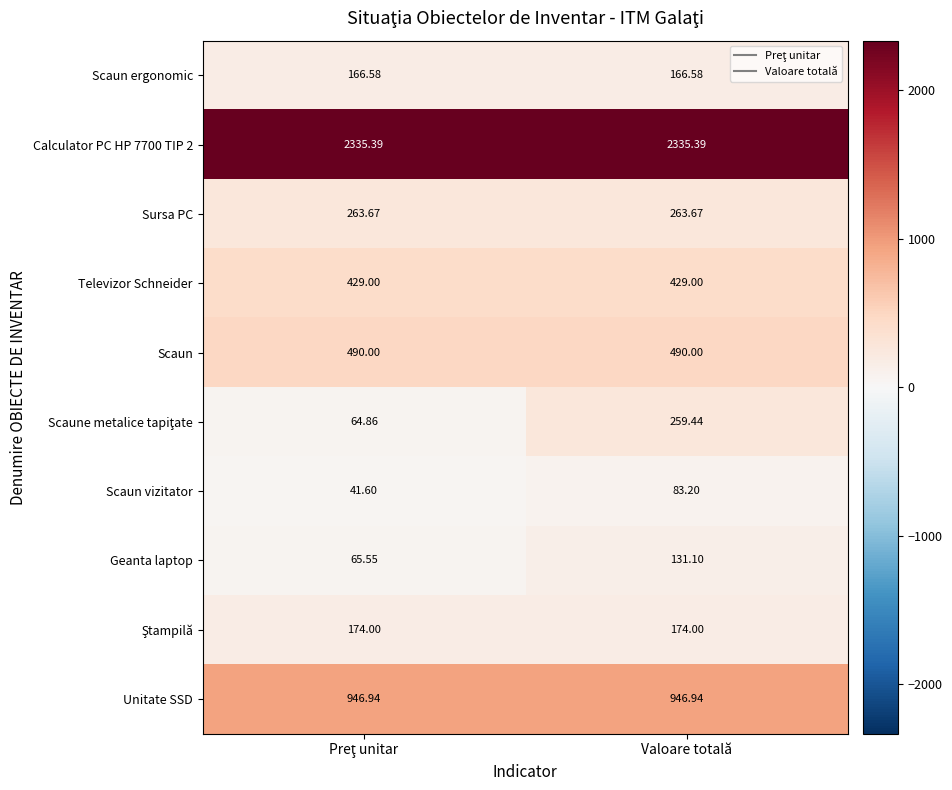

At which category is the sum across all series the highest?

Valoare totală